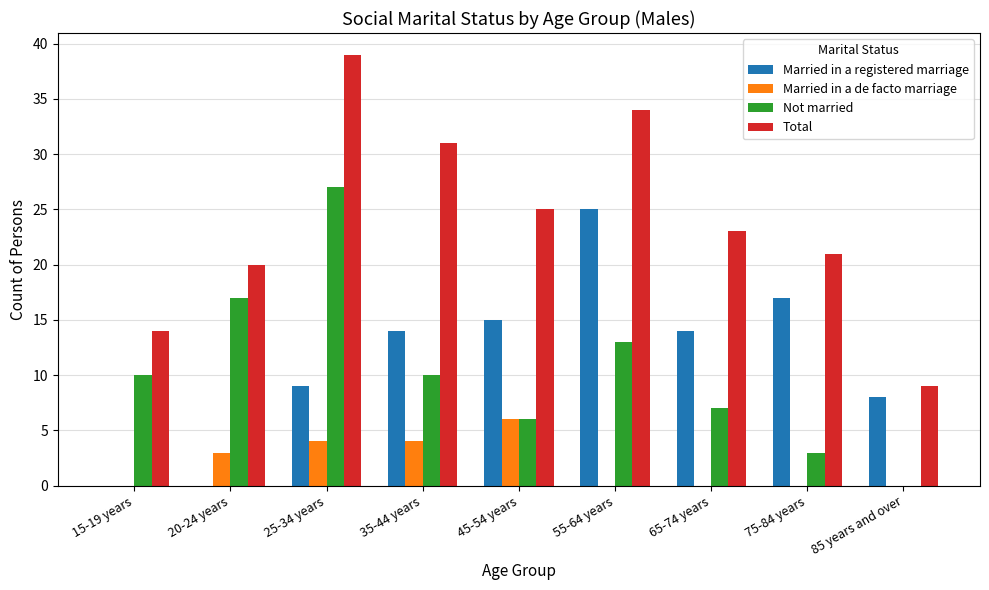

Which category has the highest value in the Married in a registered marriage series?

55-64 years